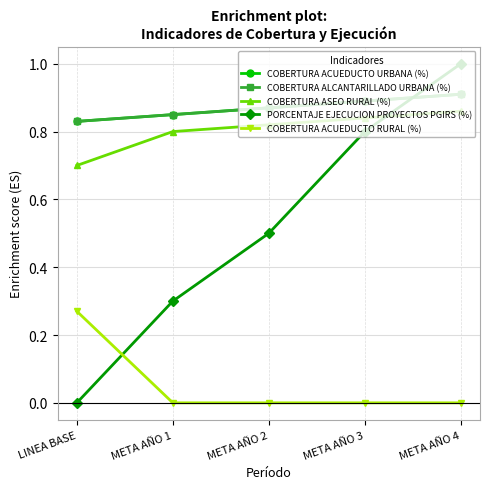

Is it true that PORCENTAJE EJECUCION PROYECTOS PGIRS (%) equals 0.3 at META AÑO 1?

True